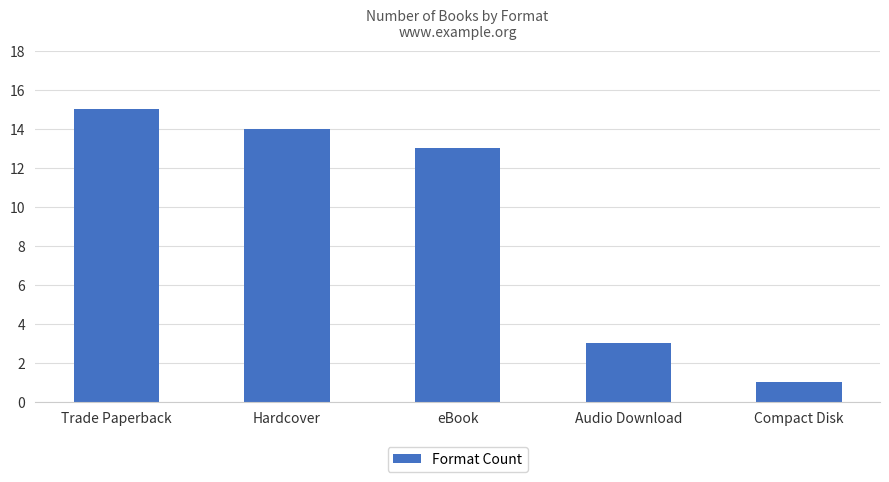

What is the label of the 2nd bar from the right?

Audio Download